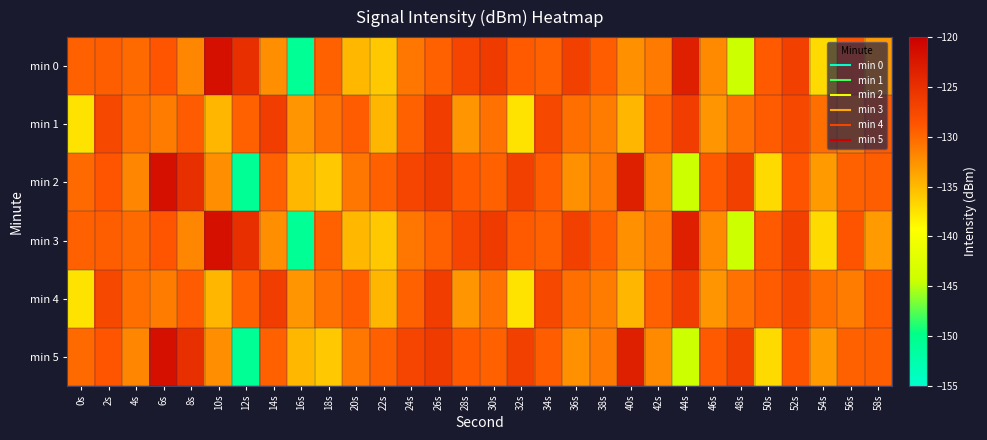

Reading right to left, extract all data points from this chart.

min 0: 58s=-133.1	56s=-128.7	54s=-137.0	52s=-126.7	50s=-129.2	48s=-144.5	46s=-132.0	44s=-123.4	42s=-131.1	40s=-132.4	38s=-129.3	36s=-126.7	34s=-129.5	32s=-129.1	30s=-126.2	28s=-127.2	26s=-129.6	24s=-130.9	22s=-135.9	20s=-134.8	18s=-129.6	16s=-150.7	14s=-132.3	12s=-124.9	10s=-121.7	8s=-131.8	6s=-128.8	4s=-130.1	2s=-129.4	0s=-129.5
min 1: 58s=-129.2	56s=-131.2	54s=-130.4	52s=-127.5	50s=-129.2	48s=-130.5	46s=-132.8	44s=-126.5	42s=-129.5	40s=-134.8	38s=-131.2	36s=-130.4	34s=-127.5	32s=-137.5	30s=-130.5	28s=-132.8	26s=-126.5	24s=-129.5	22s=-134.8	20s=-129.2	18s=-130.5	16s=-132.8	14s=-126.5	12s=-129.5	10s=-134.8	8s=-129.2	6s=-131.2	4s=-130.4	2s=-127.5	0s=-137.5
min 2: 58s=-129.4	56s=-129.5	54s=-133.1	52s=-128.7	50s=-137.0	48s=-126.7	46s=-129.2	44s=-144.5	42s=-132.0	40s=-123.4	38s=-131.1	36s=-132.4	34s=-129.3	32s=-126.7	30s=-129.5	28s=-129.1	26s=-126.2	24s=-127.2	22s=-129.6	20s=-130.9	18s=-135.9	16s=-134.8	14s=-129.6	12s=-150.7	10s=-132.3	8s=-124.9	6s=-121.7	4s=-131.8	2s=-128.8	0s=-130.1
min 3: 58s=-133.1	56s=-128.7	54s=-137.0	52s=-126.7	50s=-129.2	48s=-144.5	46s=-132.0	44s=-123.4	42s=-131.1	40s=-132.4	38s=-129.3	36s=-126.7	34s=-129.5	32s=-129.1	30s=-126.2	28s=-127.2	26s=-129.6	24s=-130.9	22s=-135.9	20s=-134.8	18s=-129.6	16s=-150.7	14s=-132.3	12s=-124.9	10s=-121.7	8s=-131.8	6s=-128.8	4s=-130.1	2s=-129.4	0s=-129.5
min 4: 58s=-129.2	56s=-131.2	54s=-130.4	52s=-127.5	50s=-129.2	48s=-130.5	46s=-132.8	44s=-126.5	42s=-129.5	40s=-134.8	38s=-131.2	36s=-130.4	34s=-127.5	32s=-137.5	30s=-130.5	28s=-132.8	26s=-126.5	24s=-129.5	22s=-134.8	20s=-129.2	18s=-130.5	16s=-132.8	14s=-126.5	12s=-129.5	10s=-134.8	8s=-129.2	6s=-131.2	4s=-130.4	2s=-127.5	0s=-137.5
min 5: 58s=-129.4	56s=-129.5	54s=-133.1	52s=-128.7	50s=-137.0	48s=-126.7	46s=-129.2	44s=-144.5	42s=-132.0	40s=-123.4	38s=-131.1	36s=-132.4	34s=-129.3	32s=-126.7	30s=-129.5	28s=-129.1	26s=-126.2	24s=-127.2	22s=-129.6	20s=-130.9	18s=-135.9	16s=-134.8	14s=-129.6	12s=-150.7	10s=-132.3	8s=-124.9	6s=-121.7	4s=-131.8	2s=-128.8	0s=-130.1